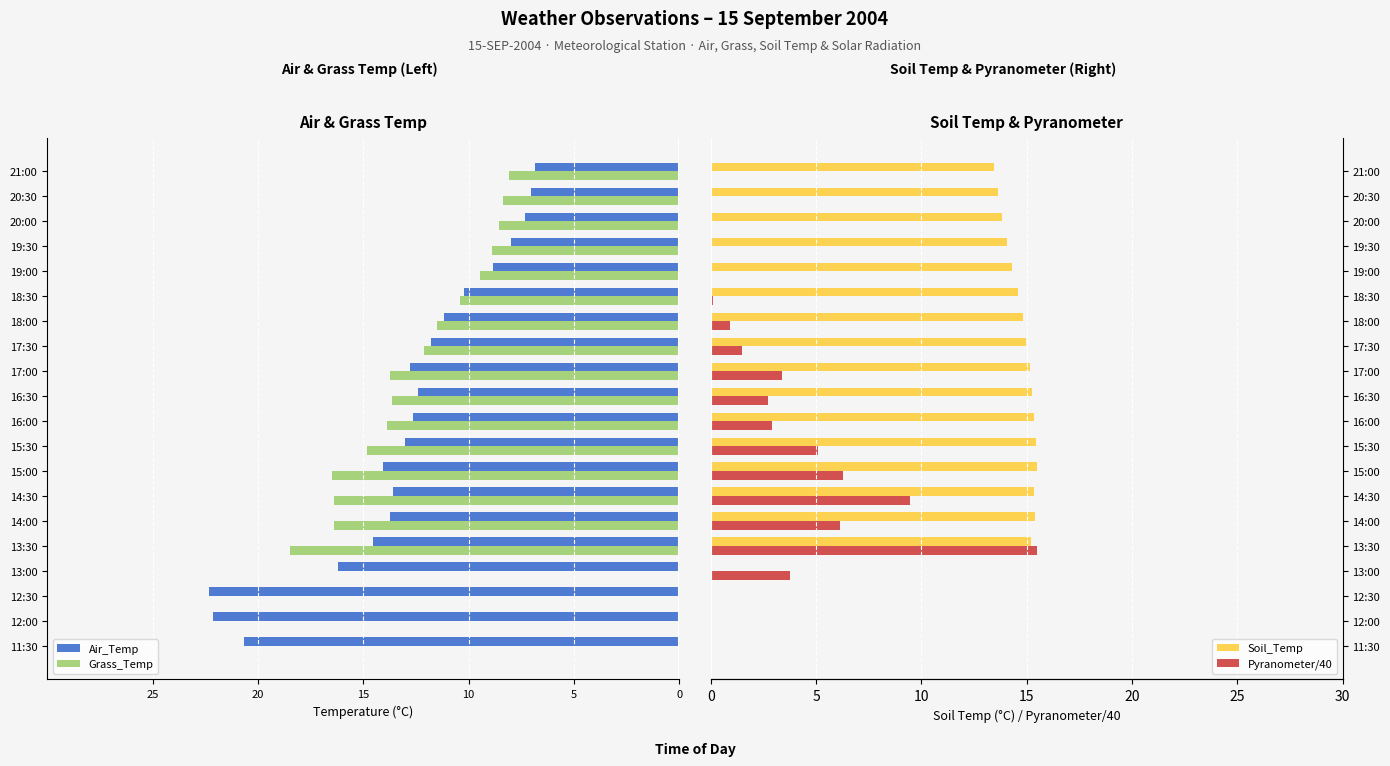

How many bars are there in total?

80